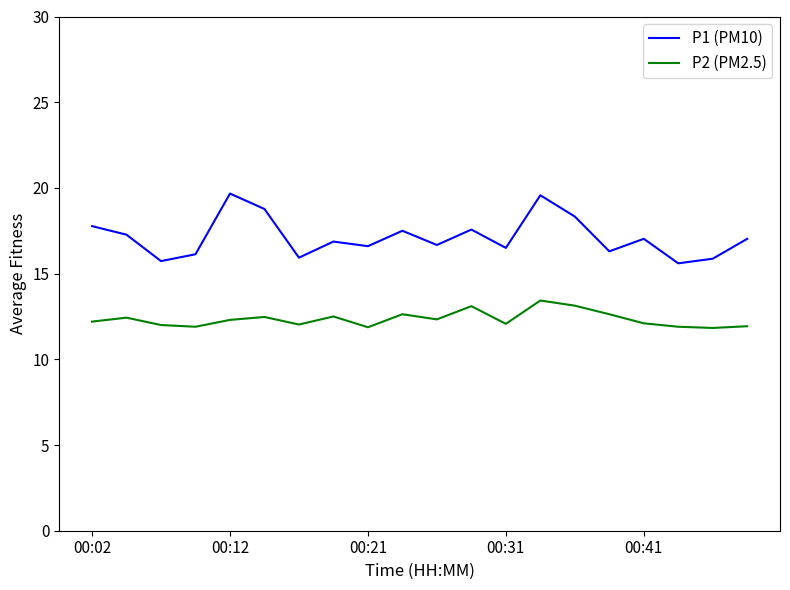

Which series has the largest total across all categories?

P1 (PM10)